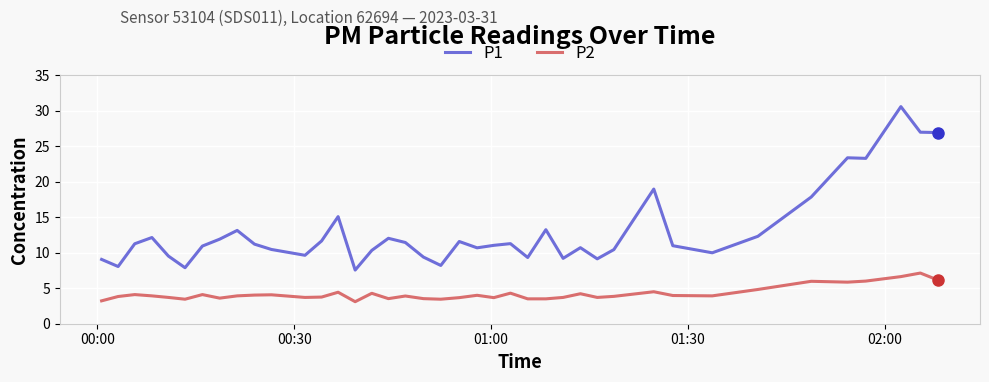

Rank the series by their average value, from lowest to highest.

P2, P1